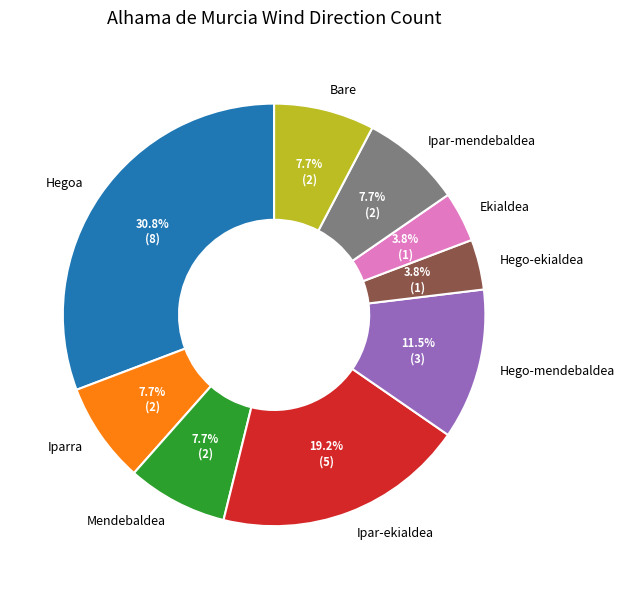

Which category has the biggest portion of the pie?

Hegoa